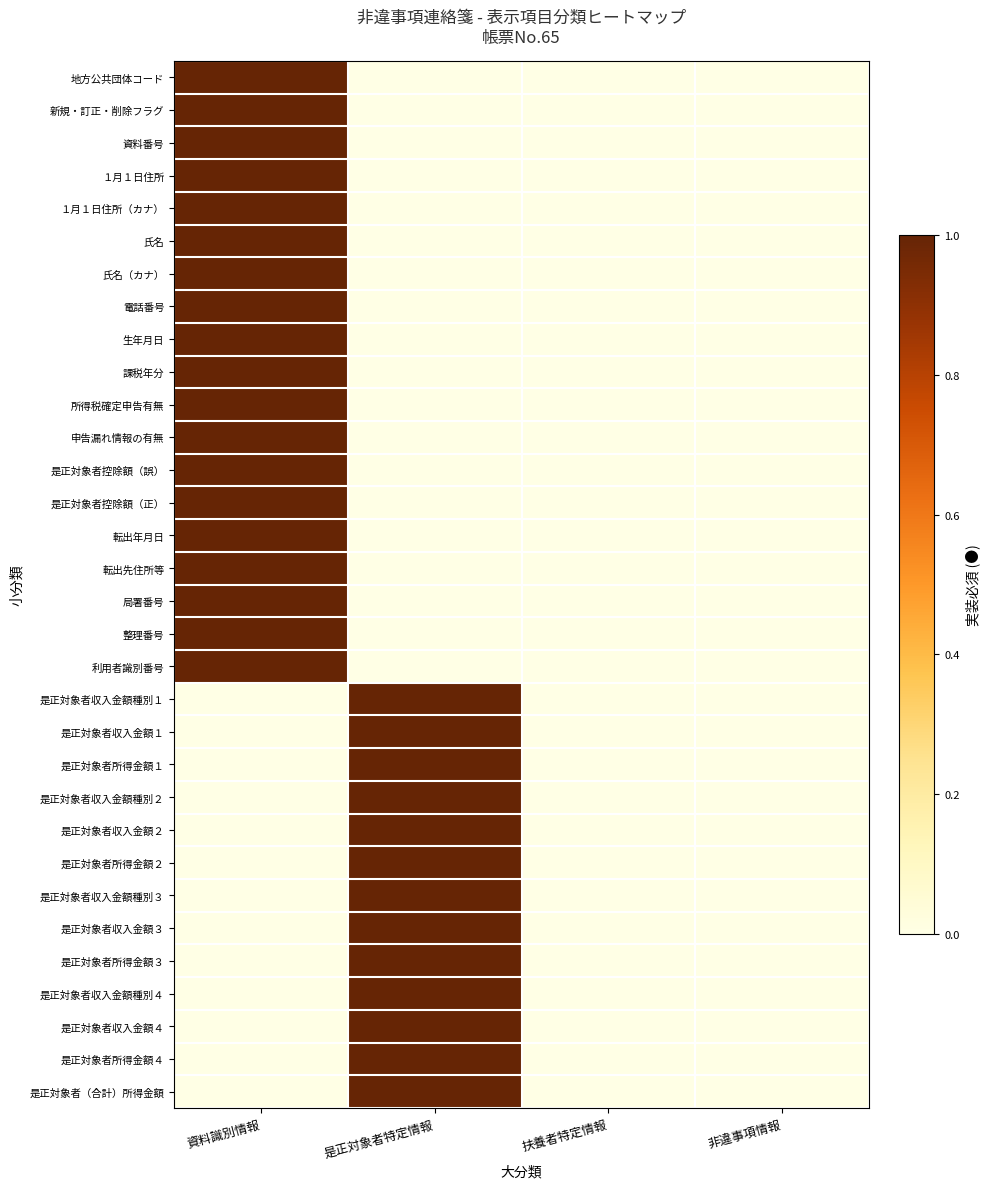

At 是正対象者特定情報, list the series in order from smallest to largest.

地方公共団体コード, 新規・訂正・削除フラグ, 資料番号, １月１日住所, １月１日住所（カナ）, 氏名, 氏名（カナ）, 電話番号, 生年月日, 課税年分, 所得税確定申告有無, 申告漏れ情報の有無, 是正対象者控除額（誤）, 是正対象者控除額（正）, 転出年月日, 転出先住所等, 局署番号, 整理番号, 利用者識別番号, 是正対象者収入金額種別１, 是正対象者収入金額１, 是正対象者所得金額１, 是正対象者収入金額種別２, 是正対象者収入金額２, 是正対象者所得金額２, 是正対象者収入金額種別３, 是正対象者収入金額３, 是正対象者所得金額３, 是正対象者収入金額種別４, 是正対象者収入金額４, 是正対象者所得金額４, 是正対象者（合計）所得金額